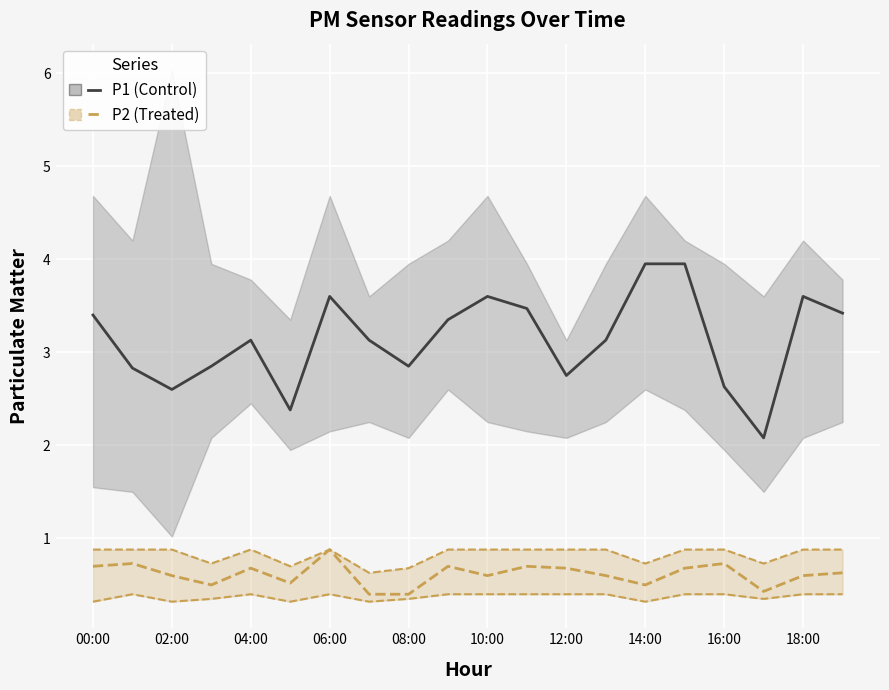

How many values in the P1 series are below 3?

8